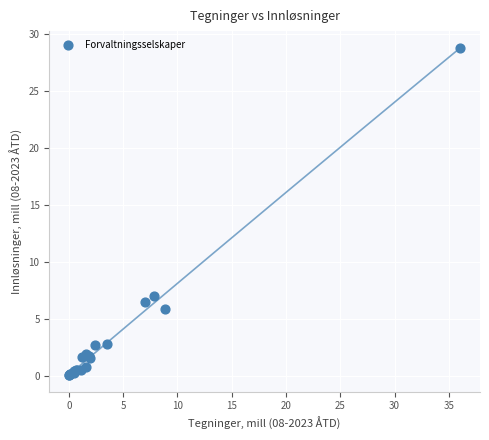

What Y value in the scatter plot is closest to 14?

7.0